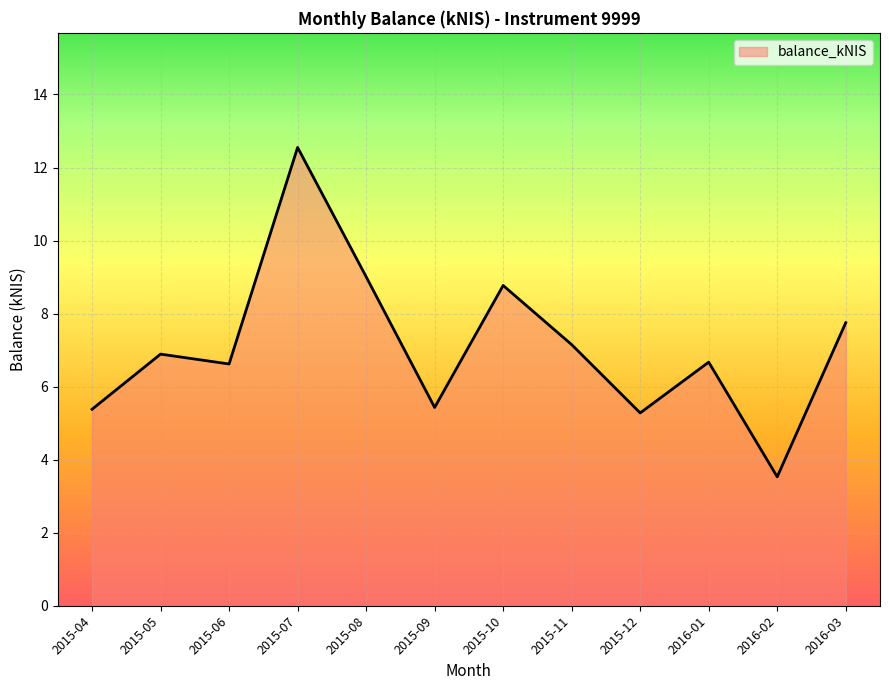

What is the ratio of the value at 2015-10 to the value at 2015-11?

1.2